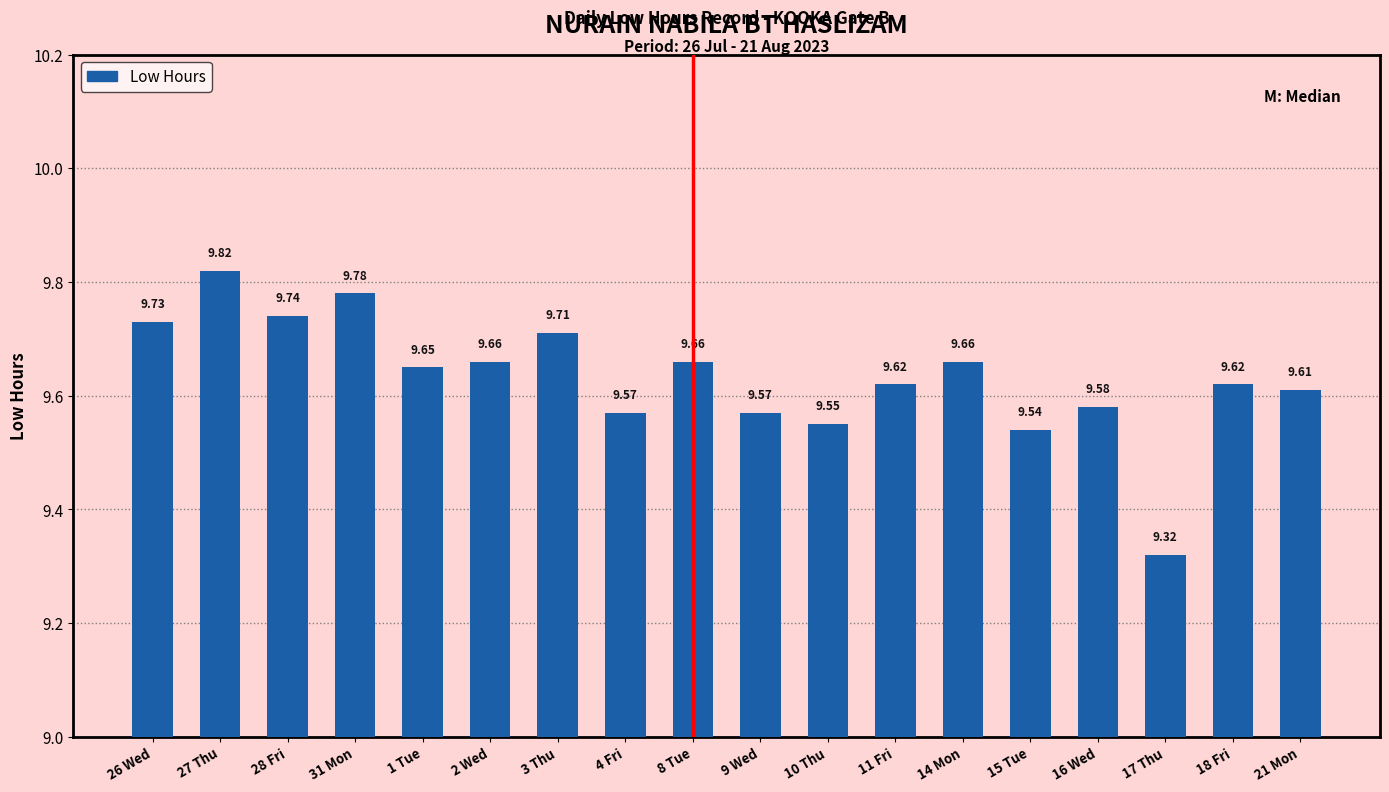

What position from the left is 3 Thu?

7